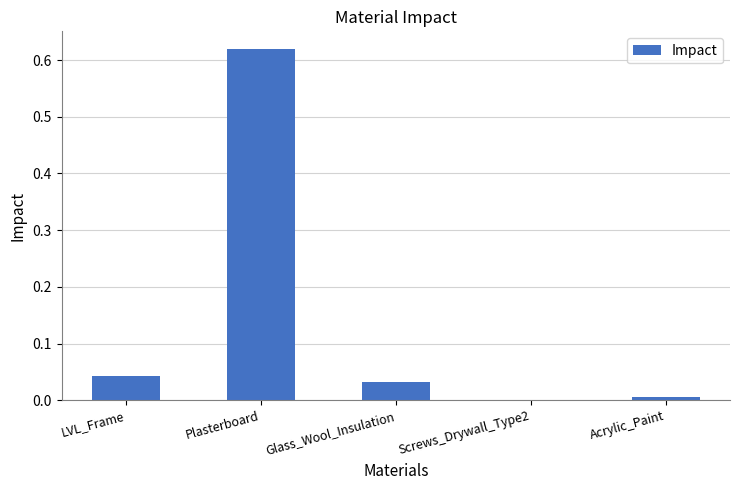

The value at Glass_Wool_Insulation is 0.0. True or false?

True